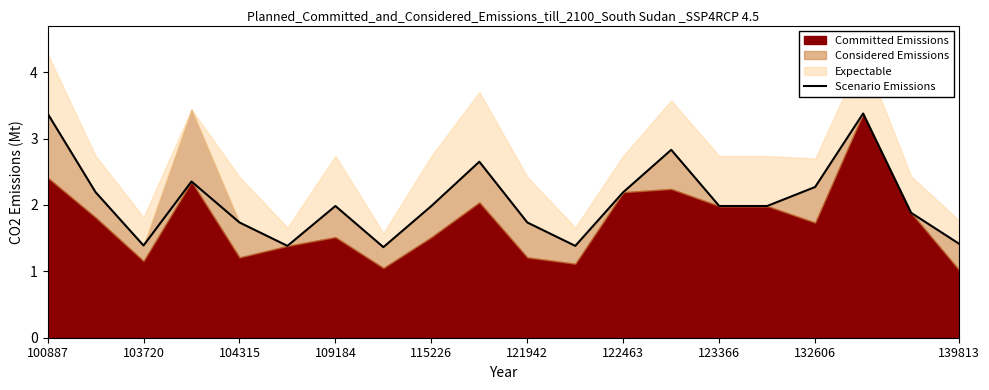

Reading left to right, extract all data points from this chart.

3.4	2.2	1.4	2.4	1.7	1.4	2.0	1.4	2.0	2.7	1.7	1.4	2.2	2.8	2.0	2.0	2.3	3.4	1.9	1.4